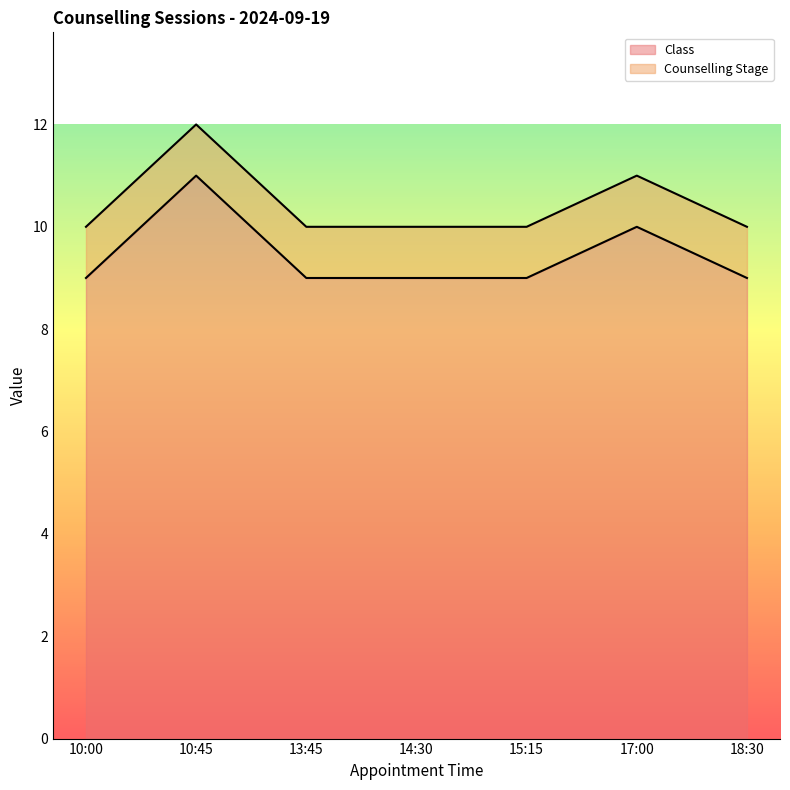

What is the change in value from 10:00 to 10:45?

+2